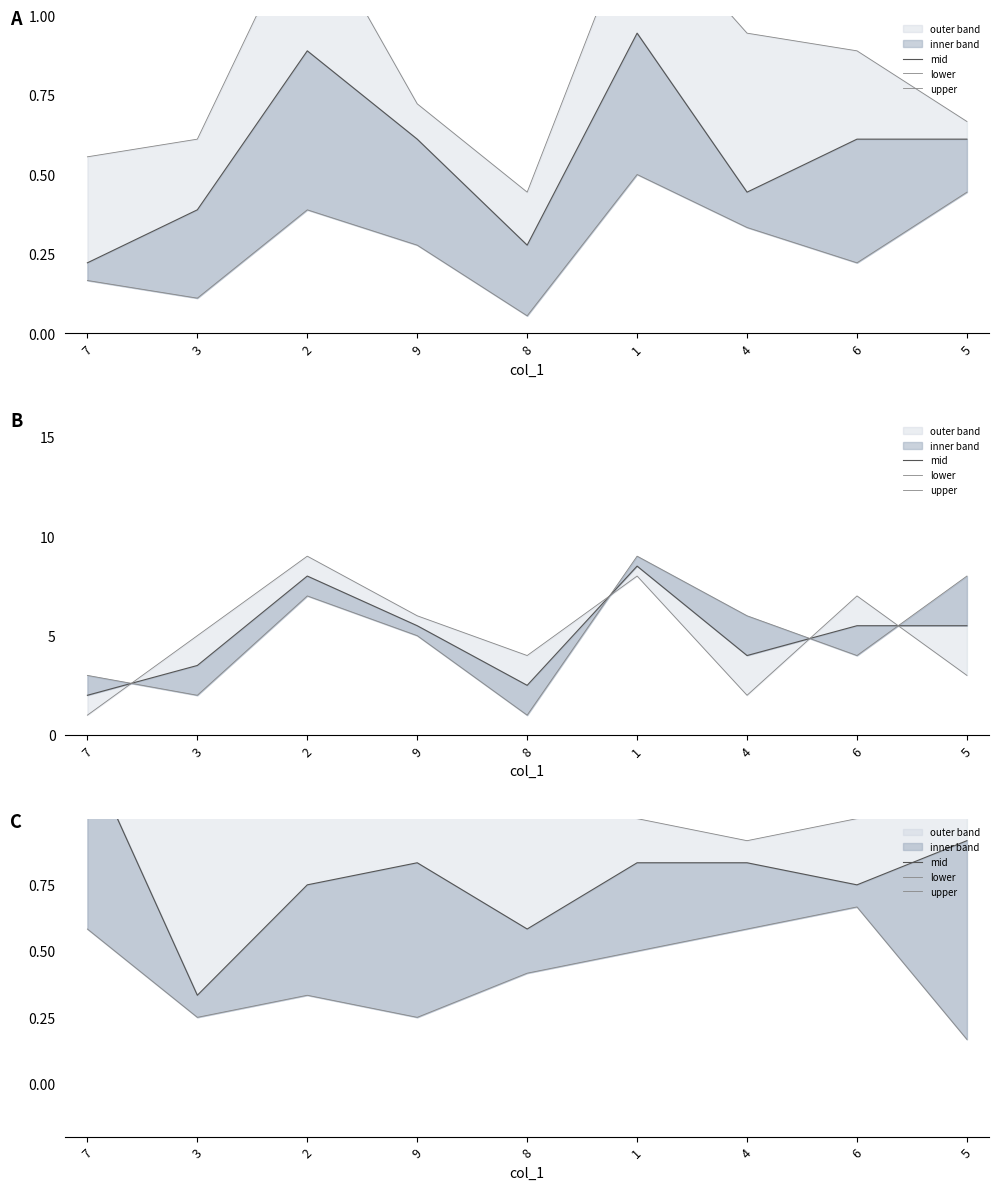

Reading left to right, what are all the values shown in this chart?

mid: 7=1.2	3=0.3	2=0.8	9=0.8	8=0.6	1=0.8	4=0.8	6=0.8	5=0.9
lower: 7=0.6	3=0.2	2=0.3	9=0.2	8=0.4	1=0.5	4=0.6	6=0.7	5=0.2
upper: 7=1.7	3=1.1	2=1.2	9=1.5	8=1.2	1=1.0	4=0.9	6=1.0	5=1.2